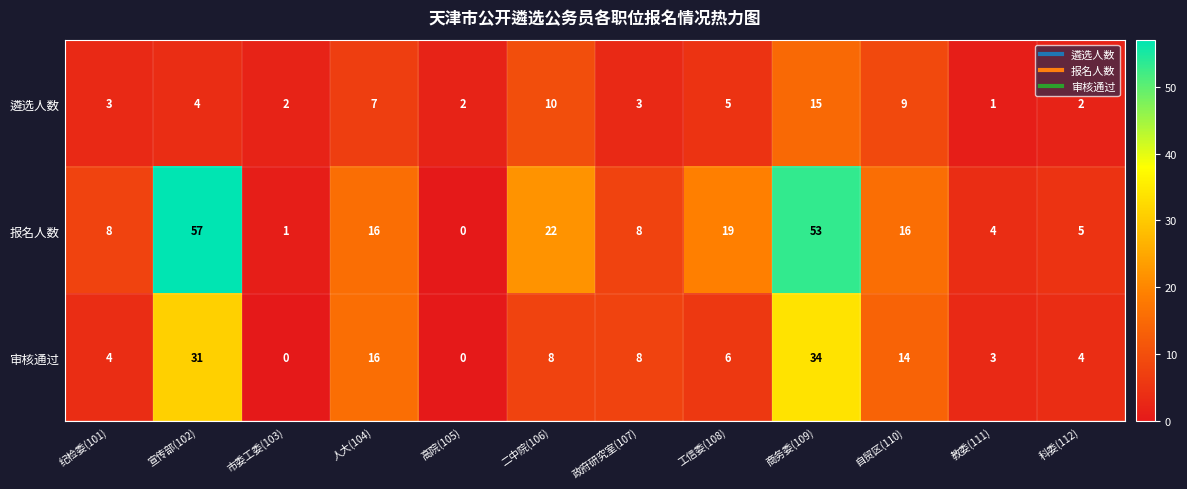

How many categories are shown in the chart?

12